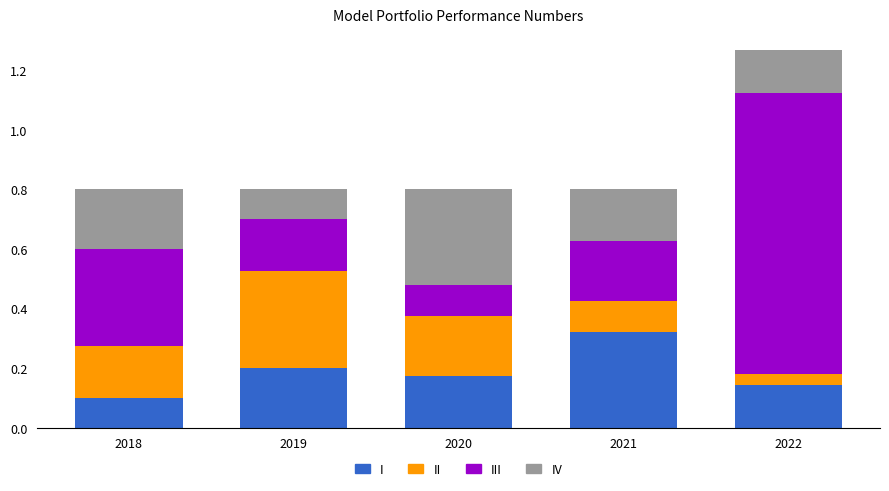

What is the total value across all series at 2022?

1.3